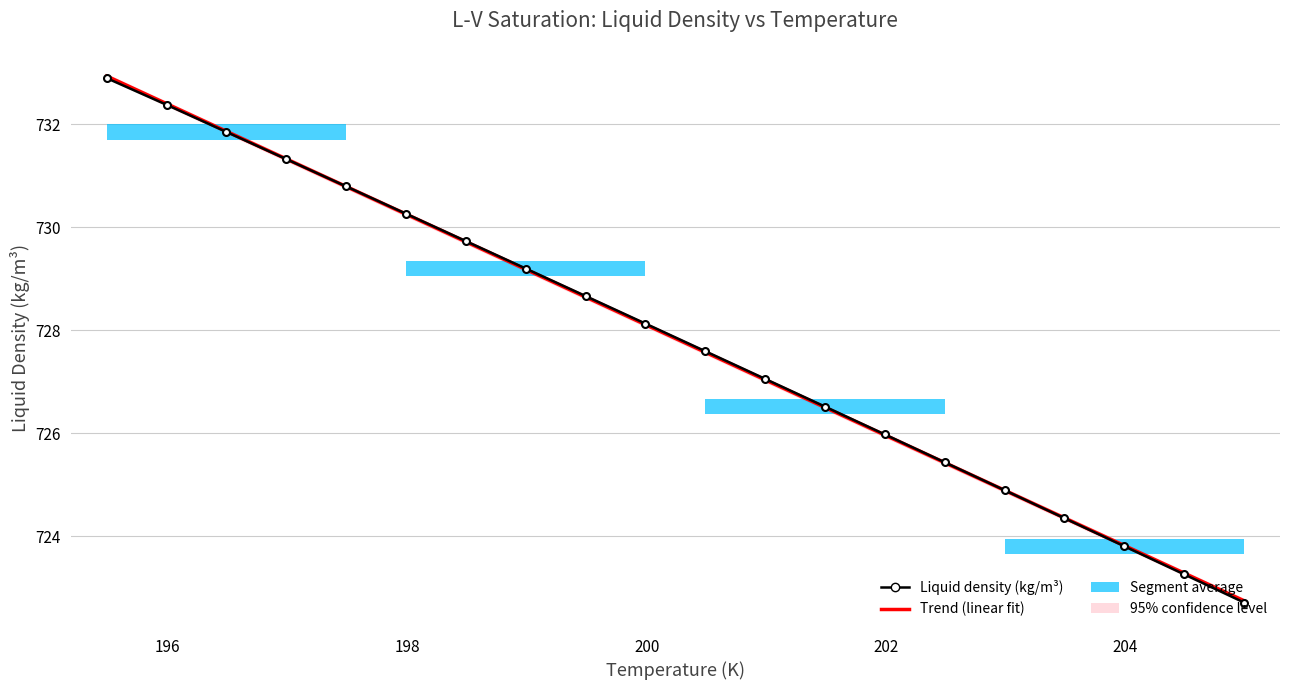

Reading right to left, extract all data points from this chart.

Trend (linear fit): 722.7	723.3	723.8	724.4	724.9	725.4	726.0	726.5	727.0	727.6	728.1	728.6	729.2	729.7	730.3	730.8	731.3	731.9	732.4	732.9
Liquid density (kg/m³): 722.7	723.3	723.8	724.3	724.9	725.4	726.0	726.5	727.1	727.6	728.1	728.7	729.2	729.7	730.3	730.8	731.3	731.9	732.4	732.9